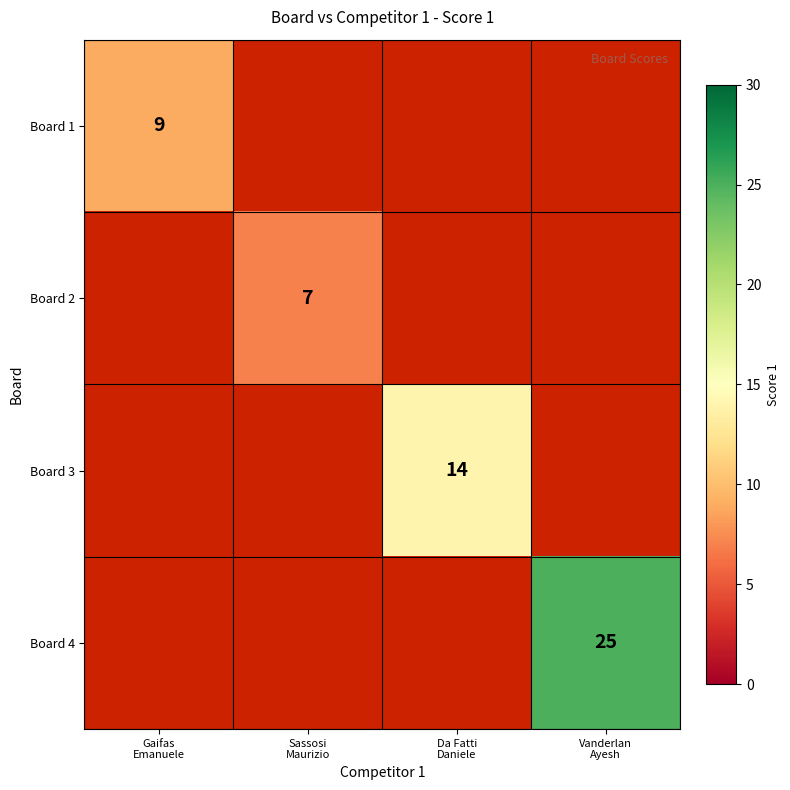

Which category has the lowest value across all series?

Sassosi
Maurizio